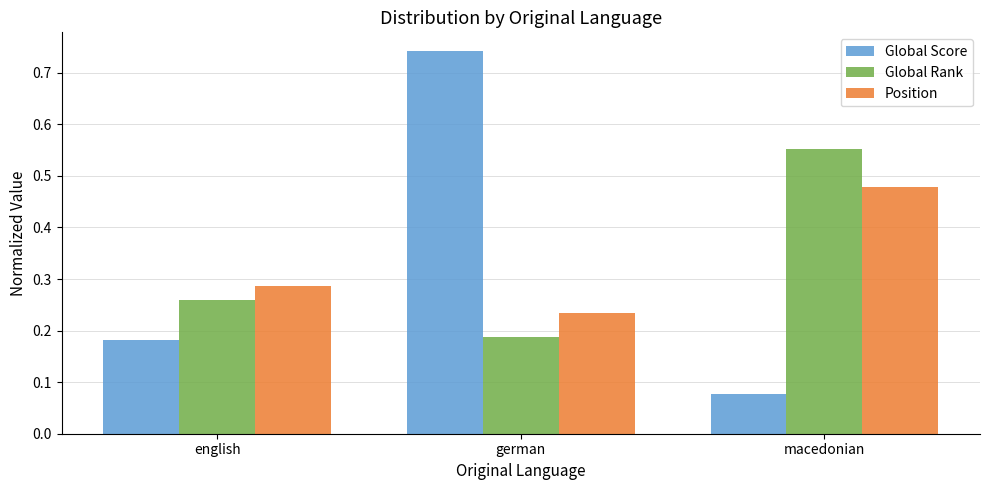

Which label corresponds to the smallest value in the chart?

macedonian